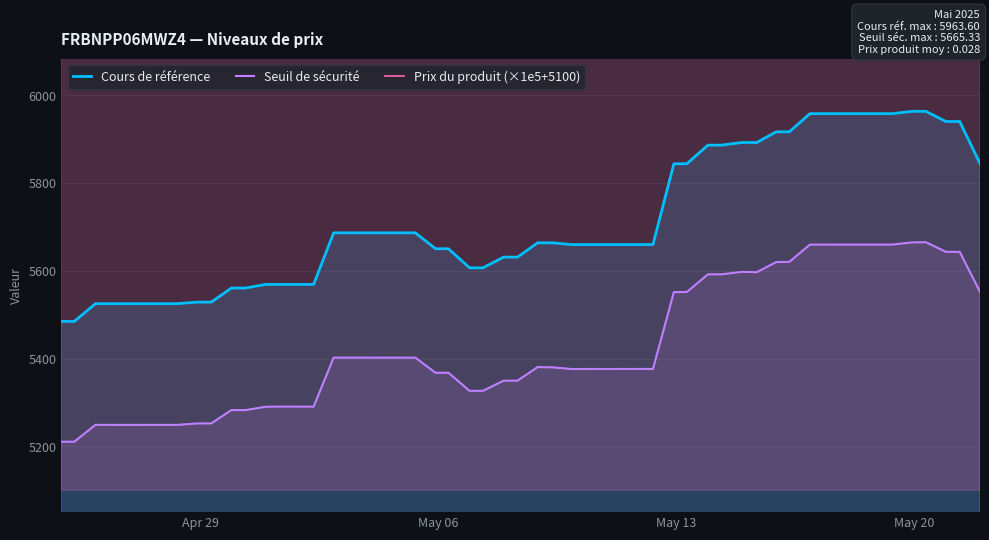

List the series in order of their peak value, highest first.

Prix du produit (×1e5+5100), Cours de référence, Seuil de sécurité